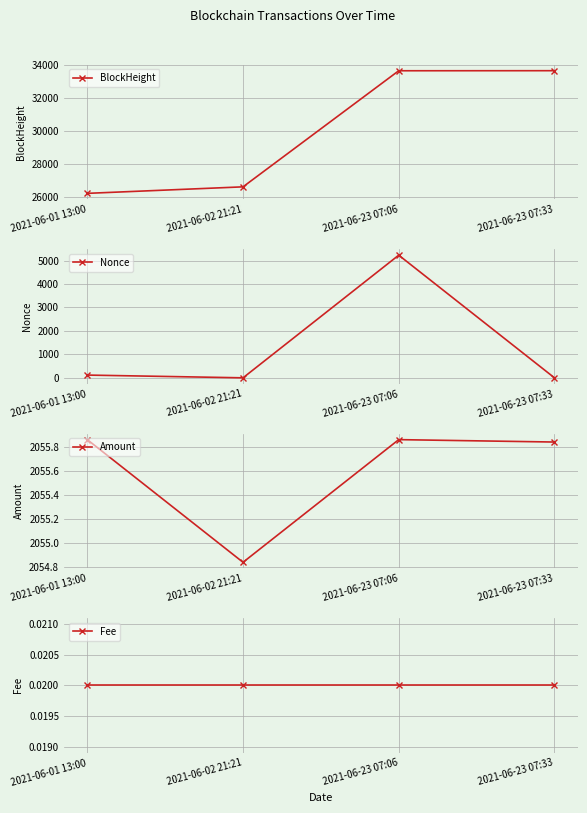

The Amount series shows 3128.4 at 2021-06-23 07:33. True or false?

False